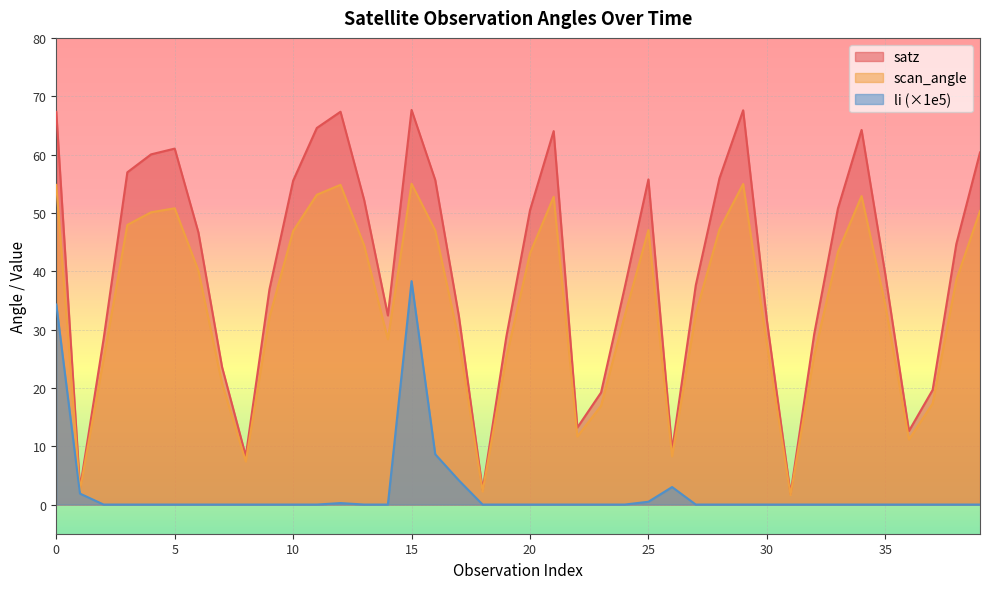

What is the value of the satz point at the 10th from the left?

36.9